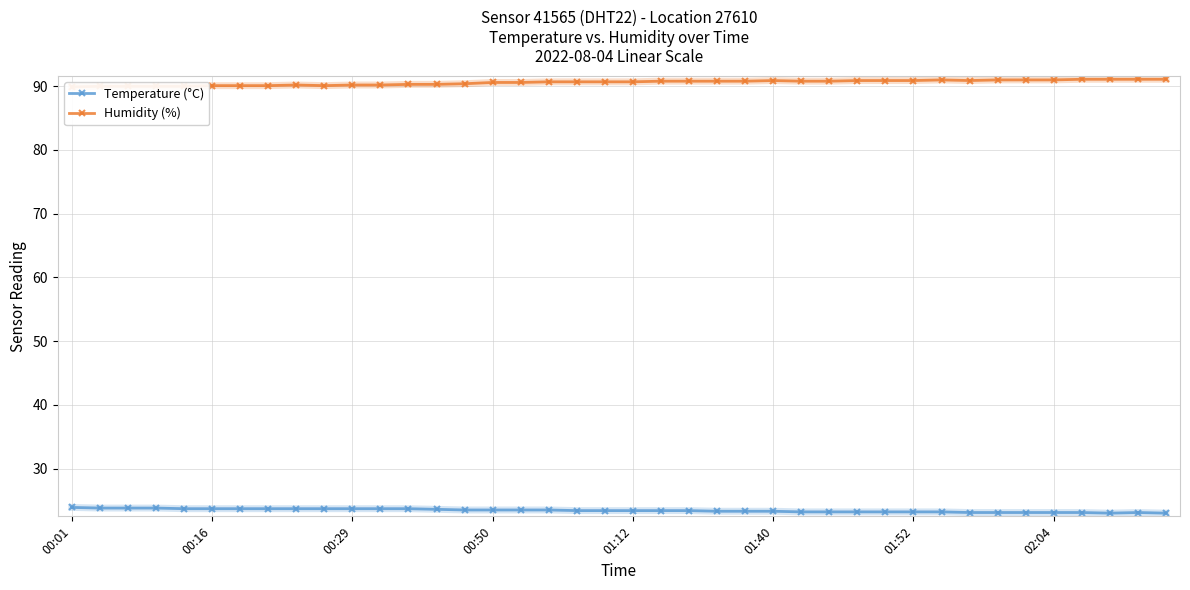

What is the difference between the maximum and minimum values in the Temperature (°C) series?

0.9